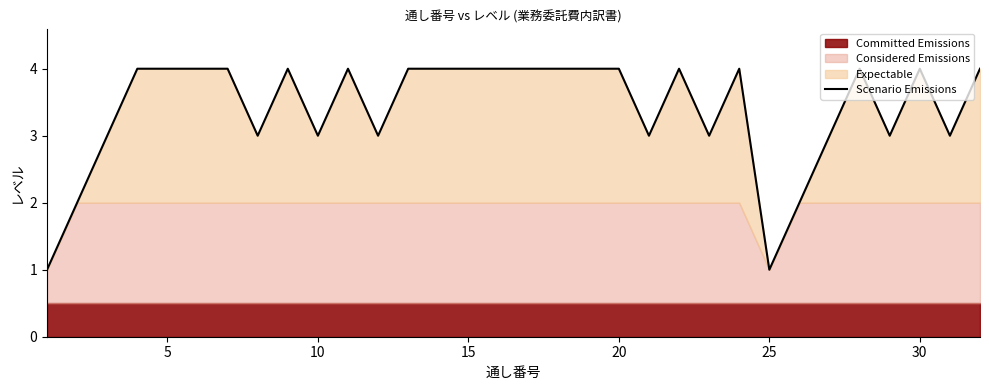

How many interior local peaks (higher than both neighbors) does the data have?

6